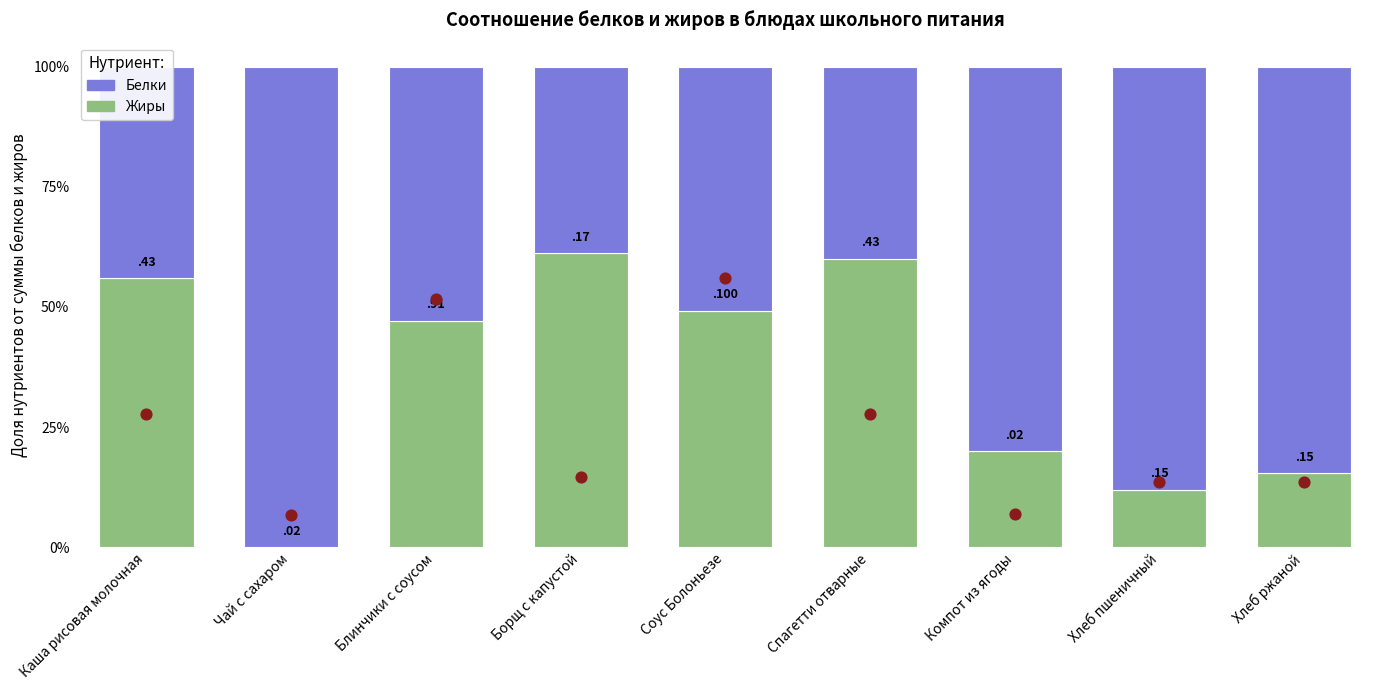

What are all the series names shown in the legend?

Жиры, Белки